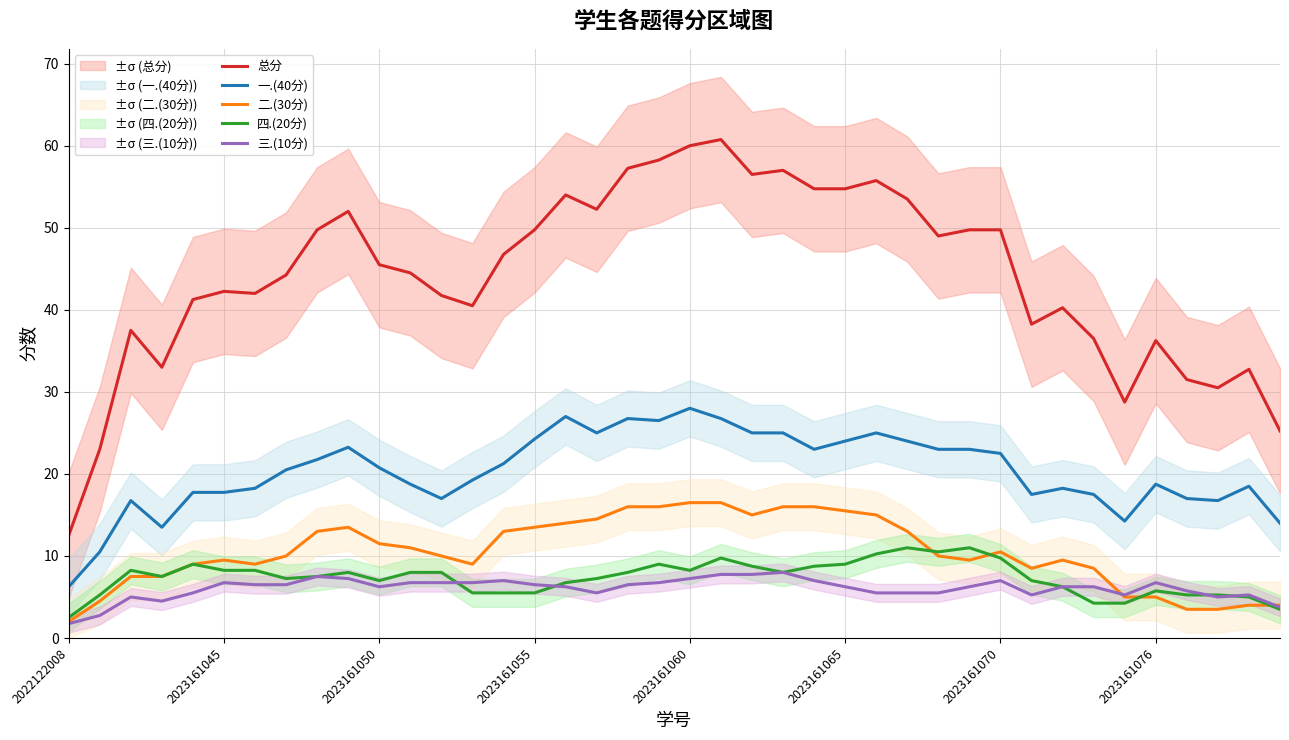

How many times do 二.(30分) and 三.(10分) cross each other?

2